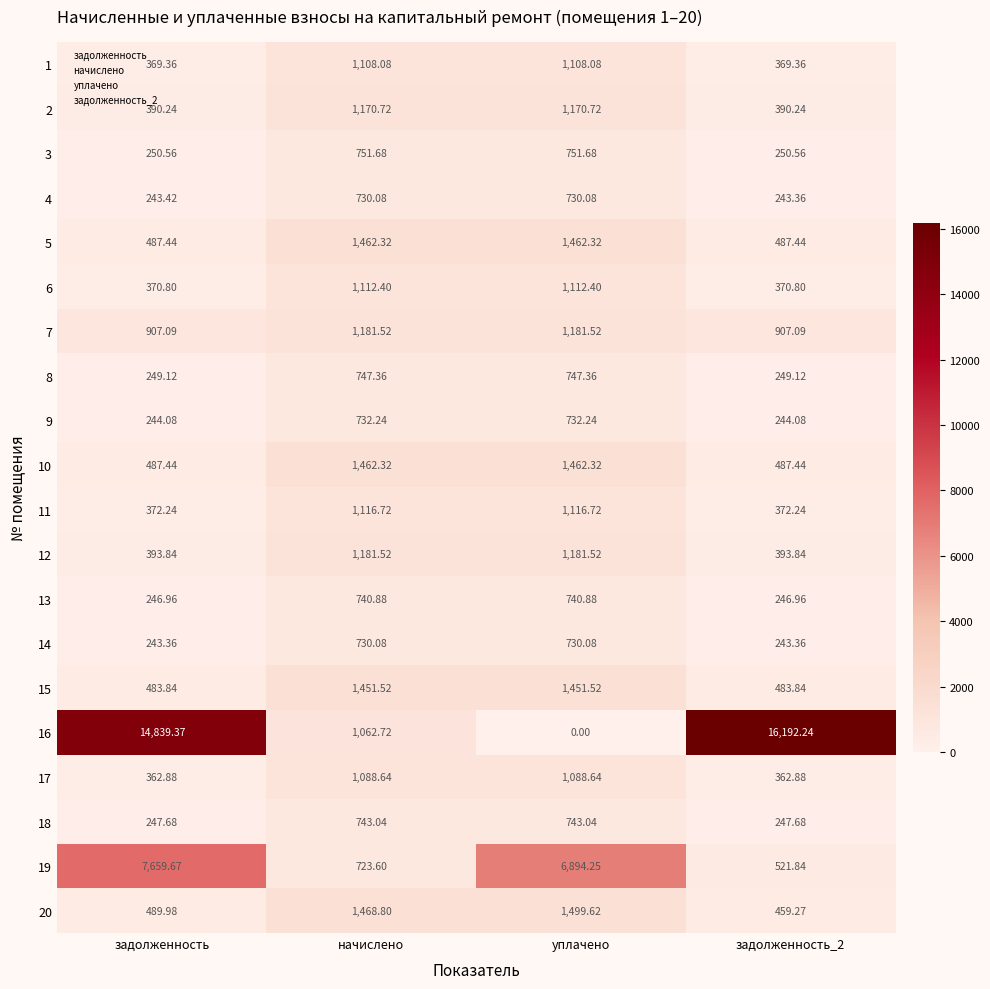

At which category does the chart reach its minimum across all series?

уплачено